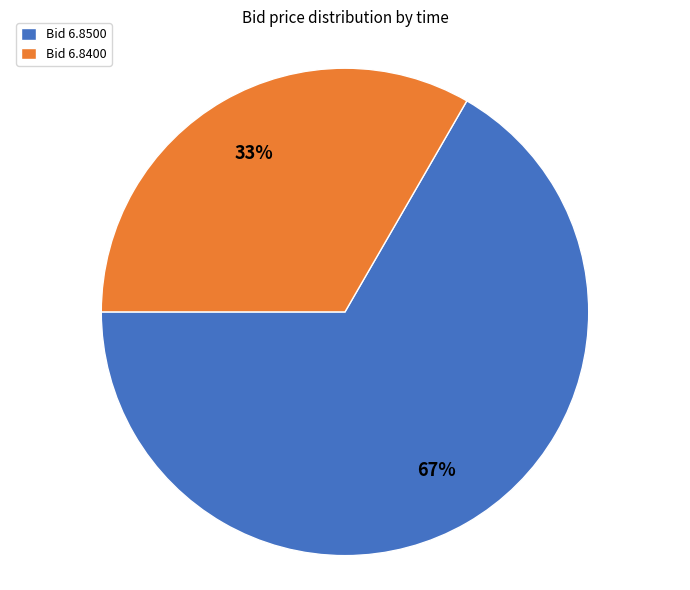

Which has a higher value, Bid 6.8500 or Bid 6.8400?

Bid 6.8500